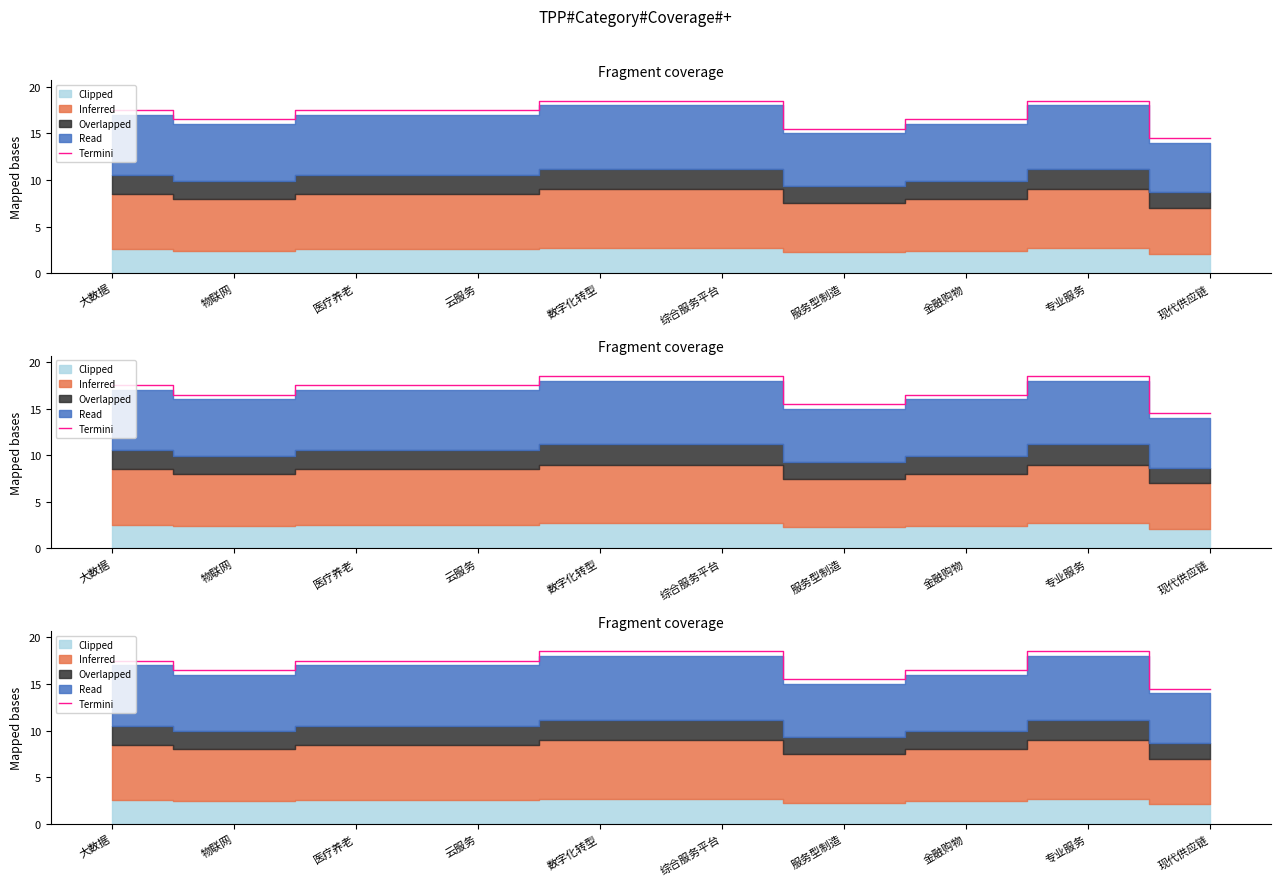

What is the approximate value at 专业服务?

18.5